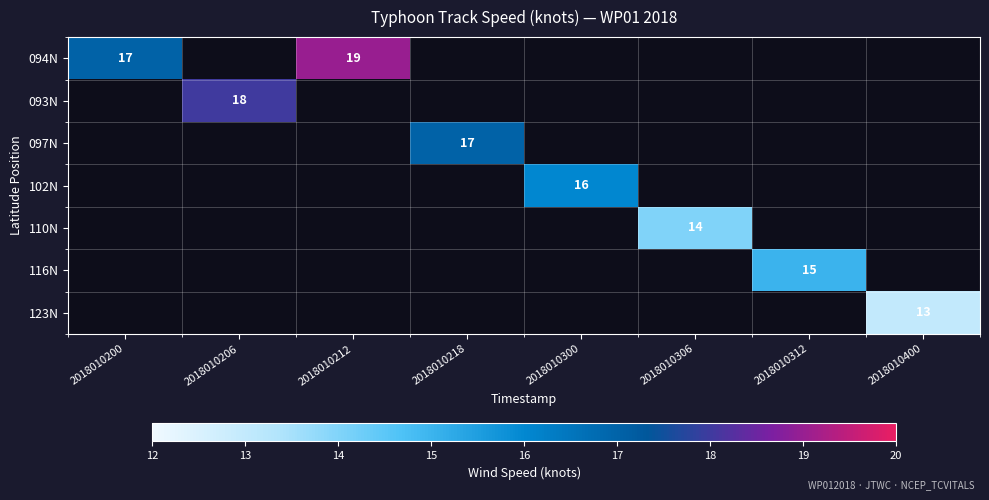

True or false: 093N has a value of 18 at 2018010206.

True